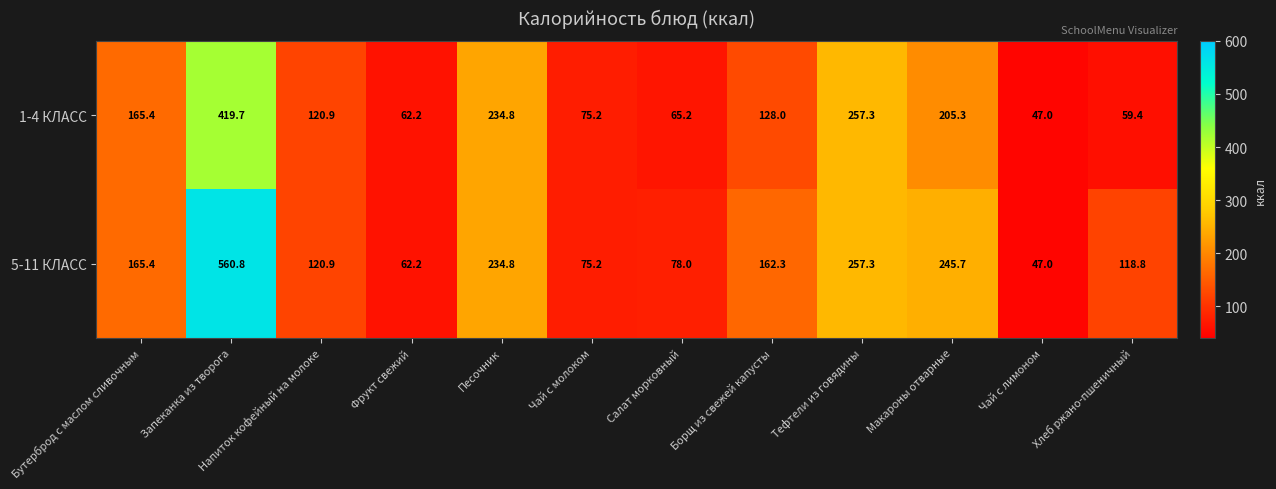

What is the minimum value for 1-4 КЛАСС?

47.0